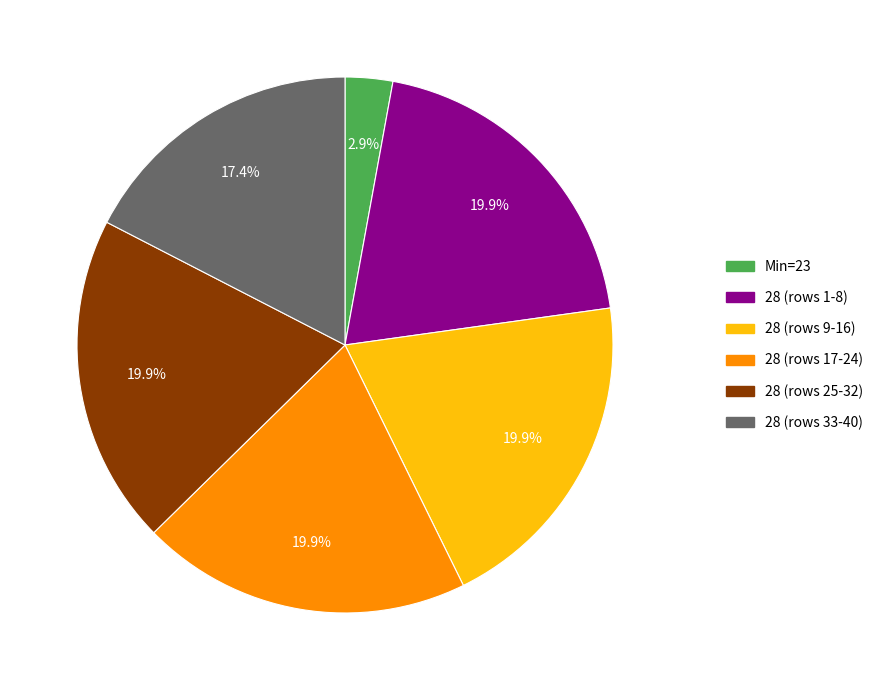

Does any single category account for the majority?

No